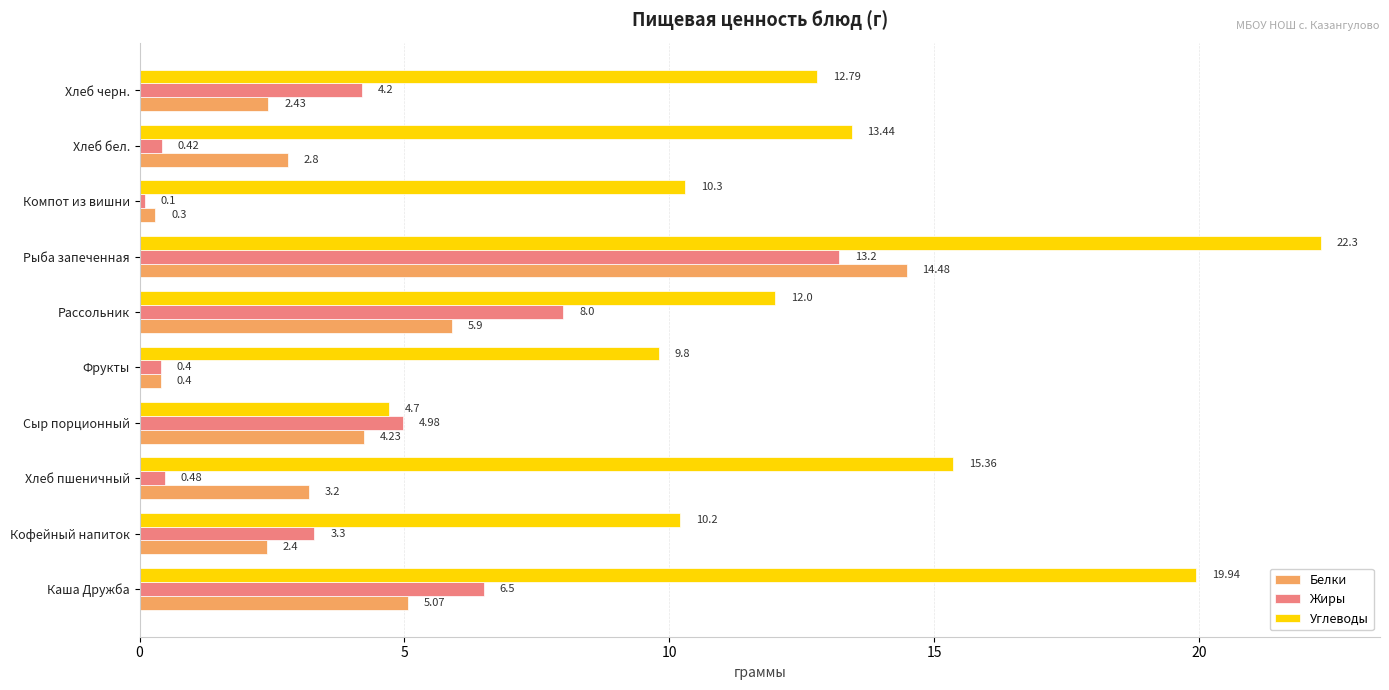

What is the lowest value of the Углеводы series?

4.7